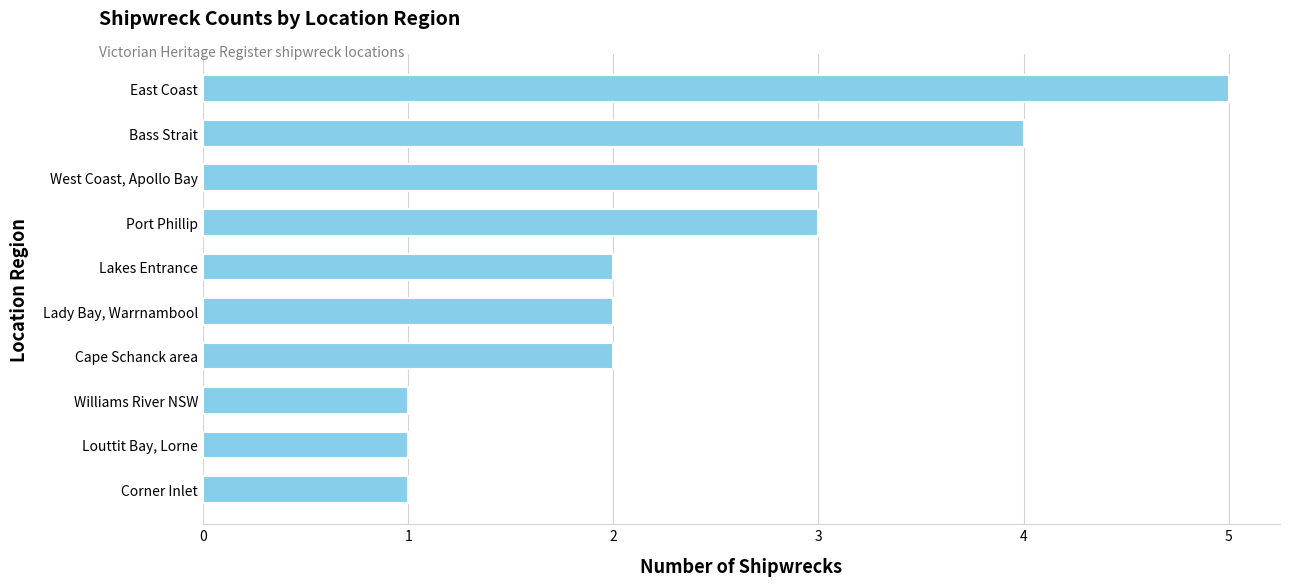

Count the number of categories in the chart.

10